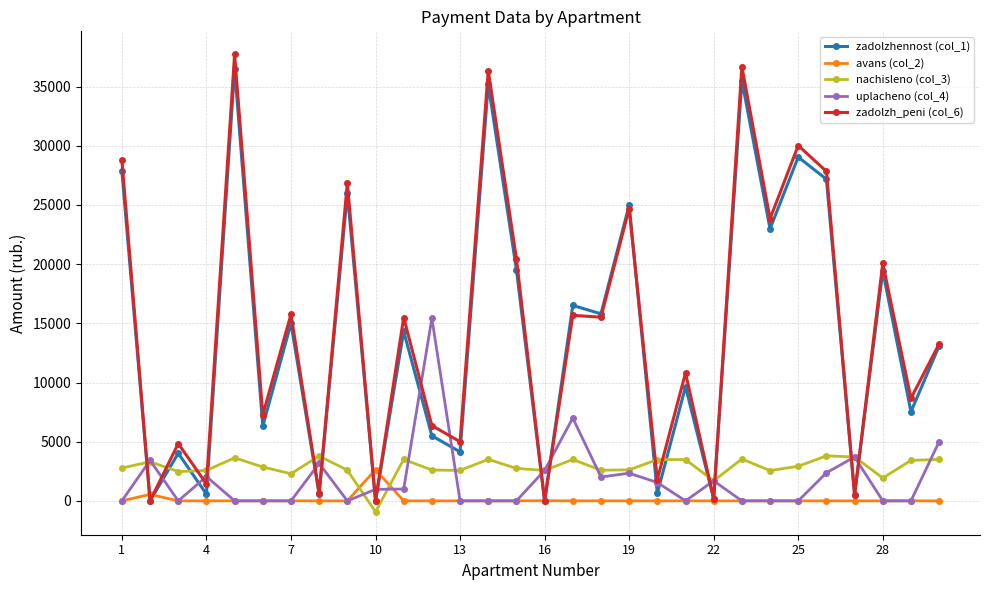

True or false: nachisleno (col_3) and uplacheno (col_4) intersect in this chart.

True